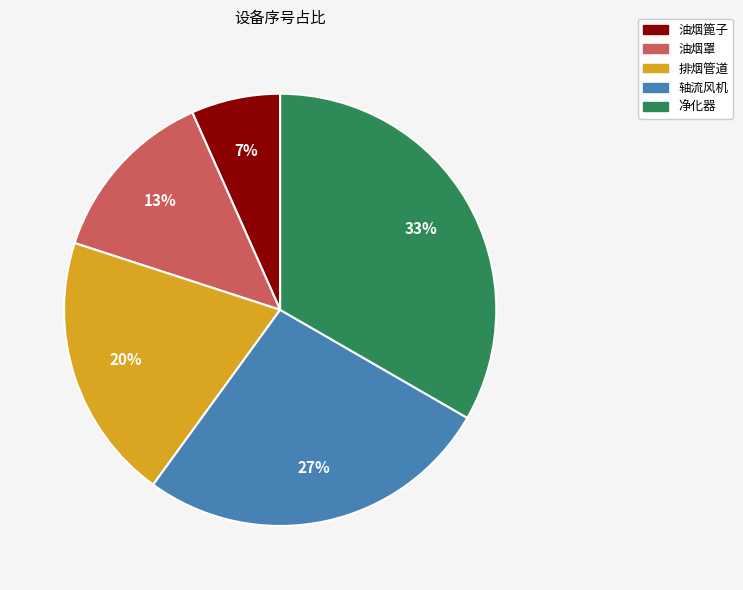

Which has a higher value, 油烟篦子 or 轴流风机?

轴流风机